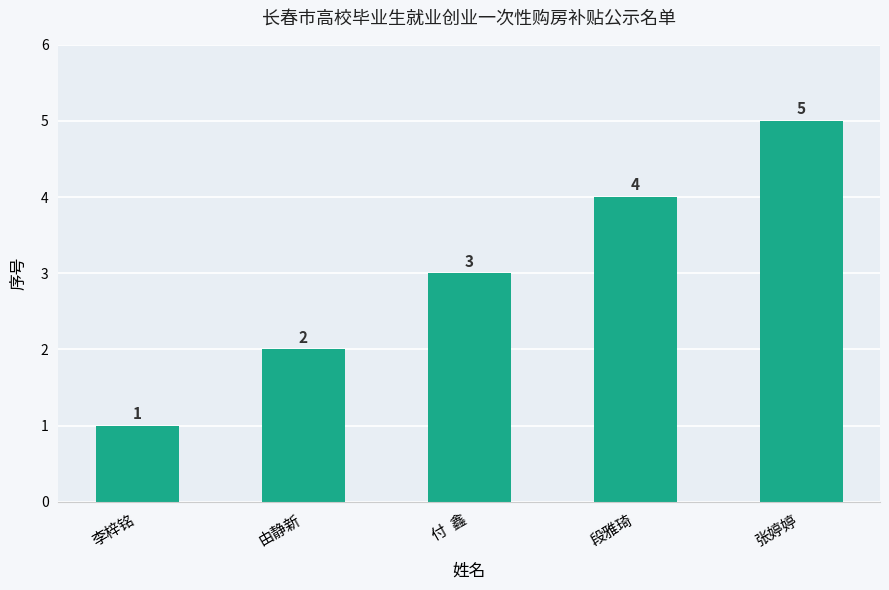

List the labels in order of value, smallest first.

李梓铭, 由静新, 付  鑫, 段雅琦, 张婷婷